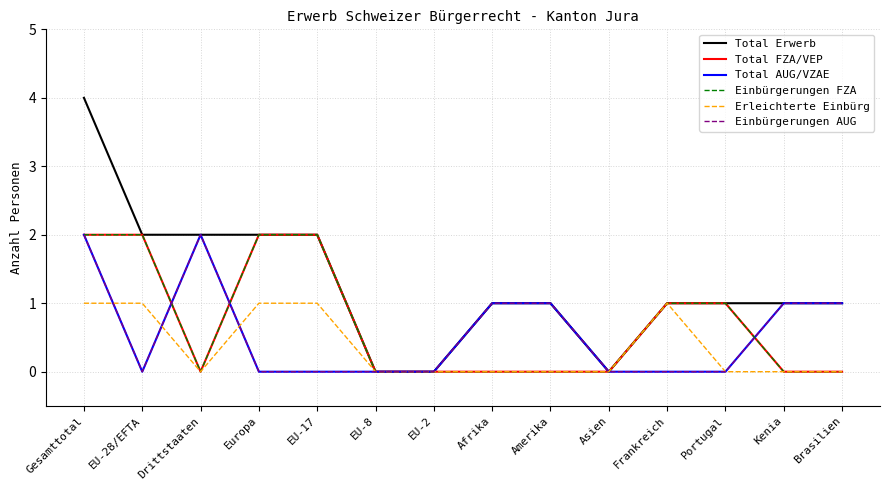

Is this an area chart (filled region under the line)?

No